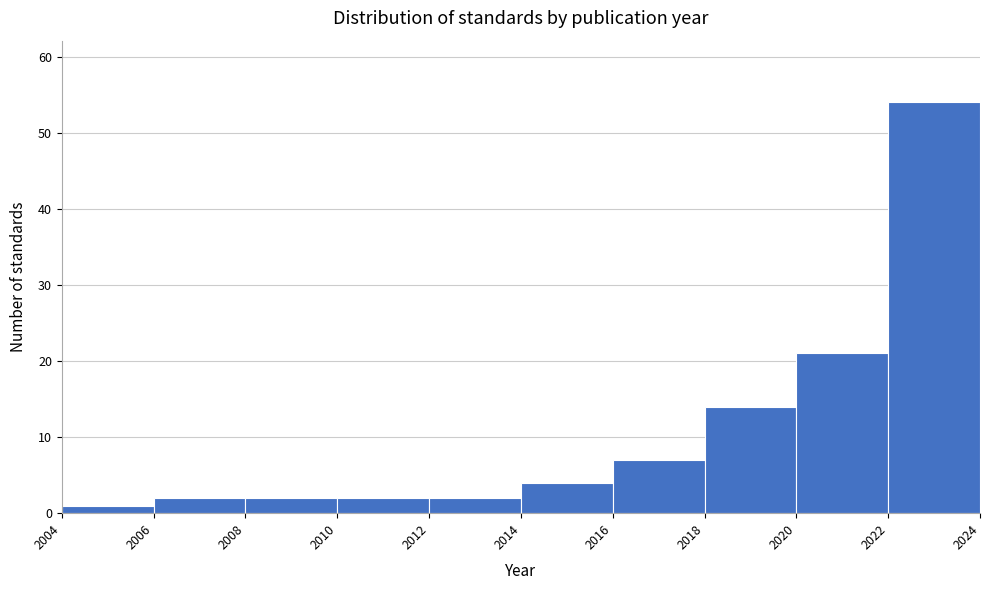

Reading left to right, transcribe this chart: for each bar, give the range it covers on the x-axis and its height. The values are not printed on the chart, so give them approximately, as read against the axis.

2004 to 2006: 1
2006 to 2008: 2
2008 to 2010: 2
2010 to 2012: 2
2012 to 2014: 2
2014 to 2016: 4
2016 to 2018: 7
2018 to 2020: 14
2020 to 2022: 21
2022 to 2024: 54